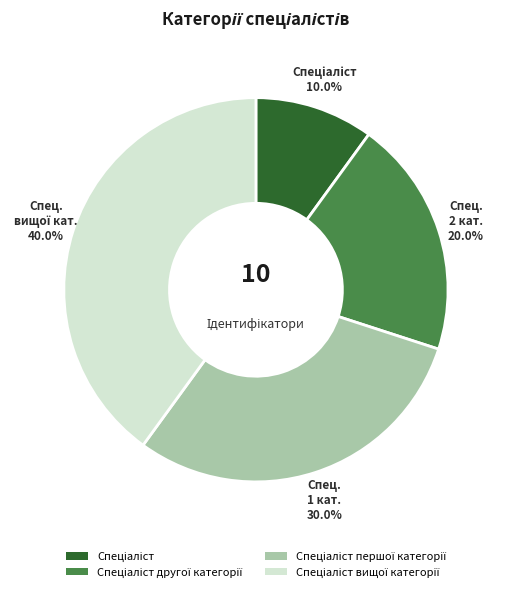

Is there a majority slice in this chart?

No